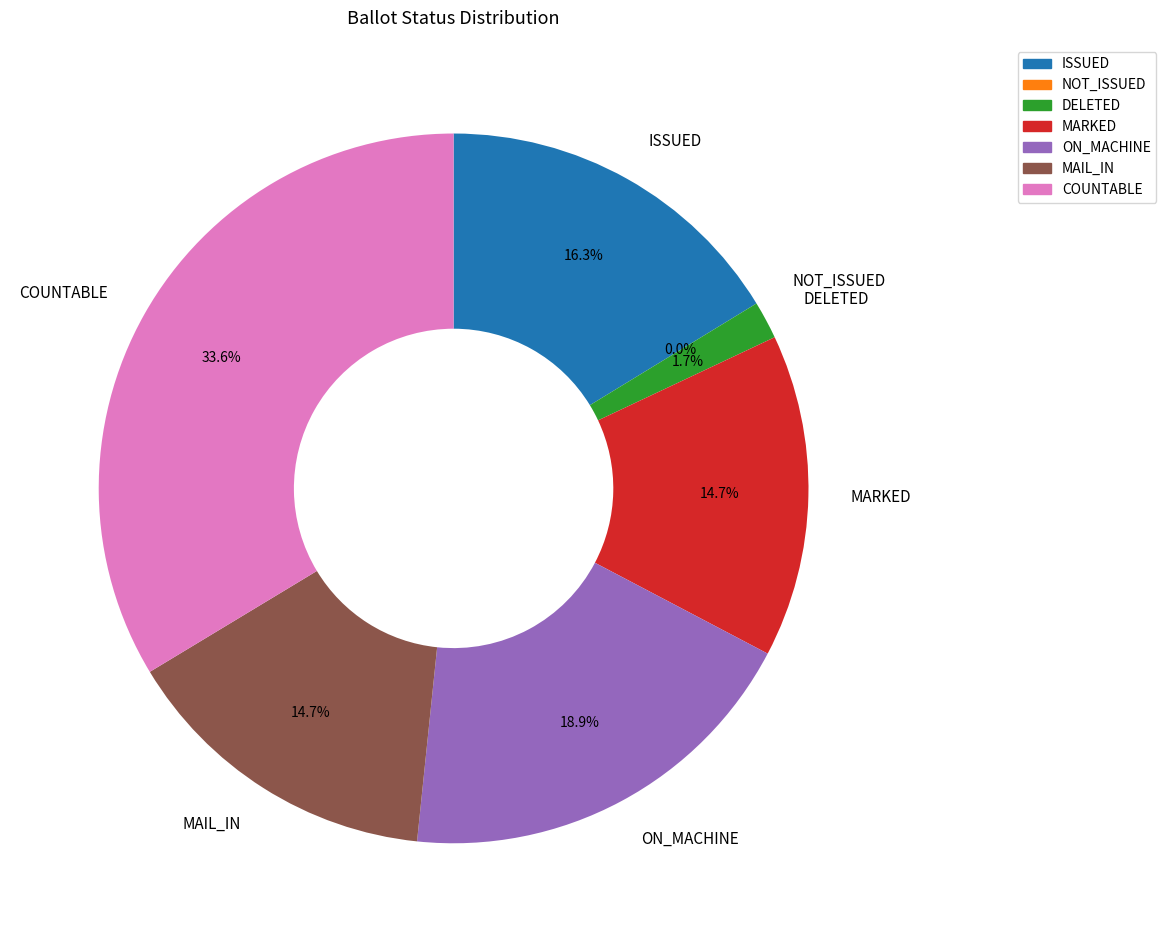

Which category has the smallest portion of the pie?

NOT_ISSUED